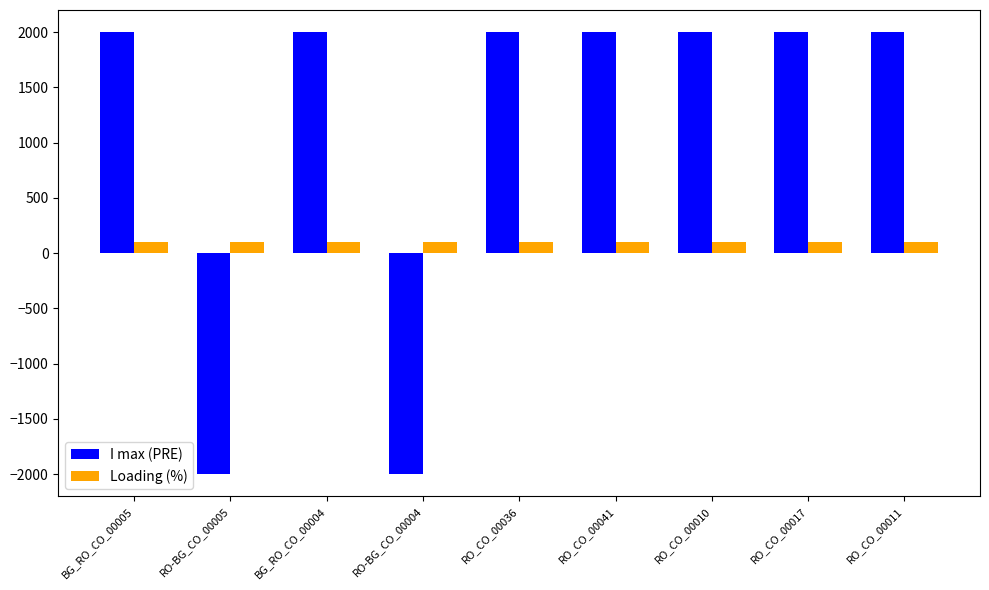

The value of I max (PRE) at BG_RO_CO_00005 is 2000. True or false?

True